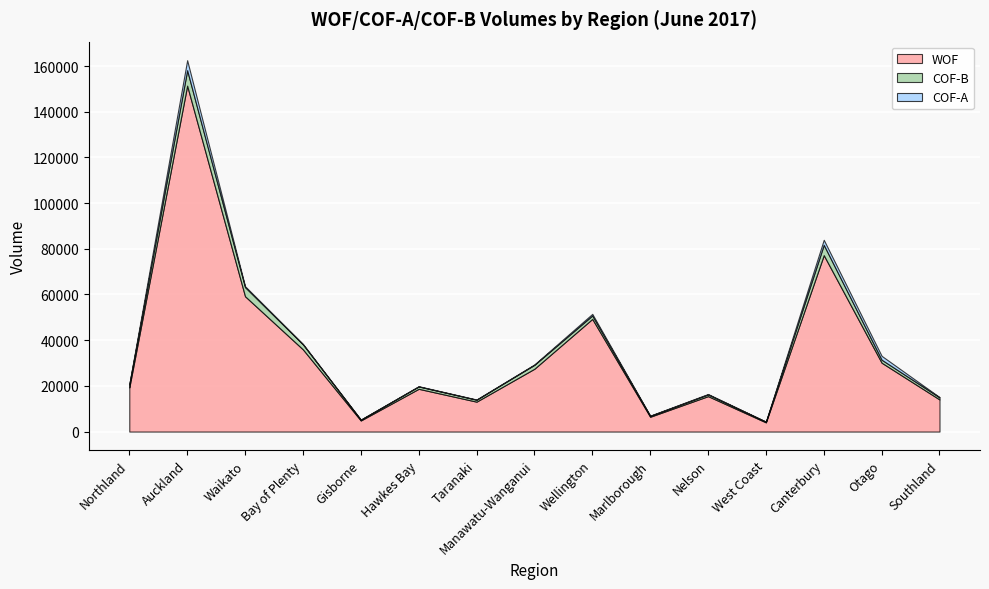

Is it true that COF-B equals 111 at West Coast?

False